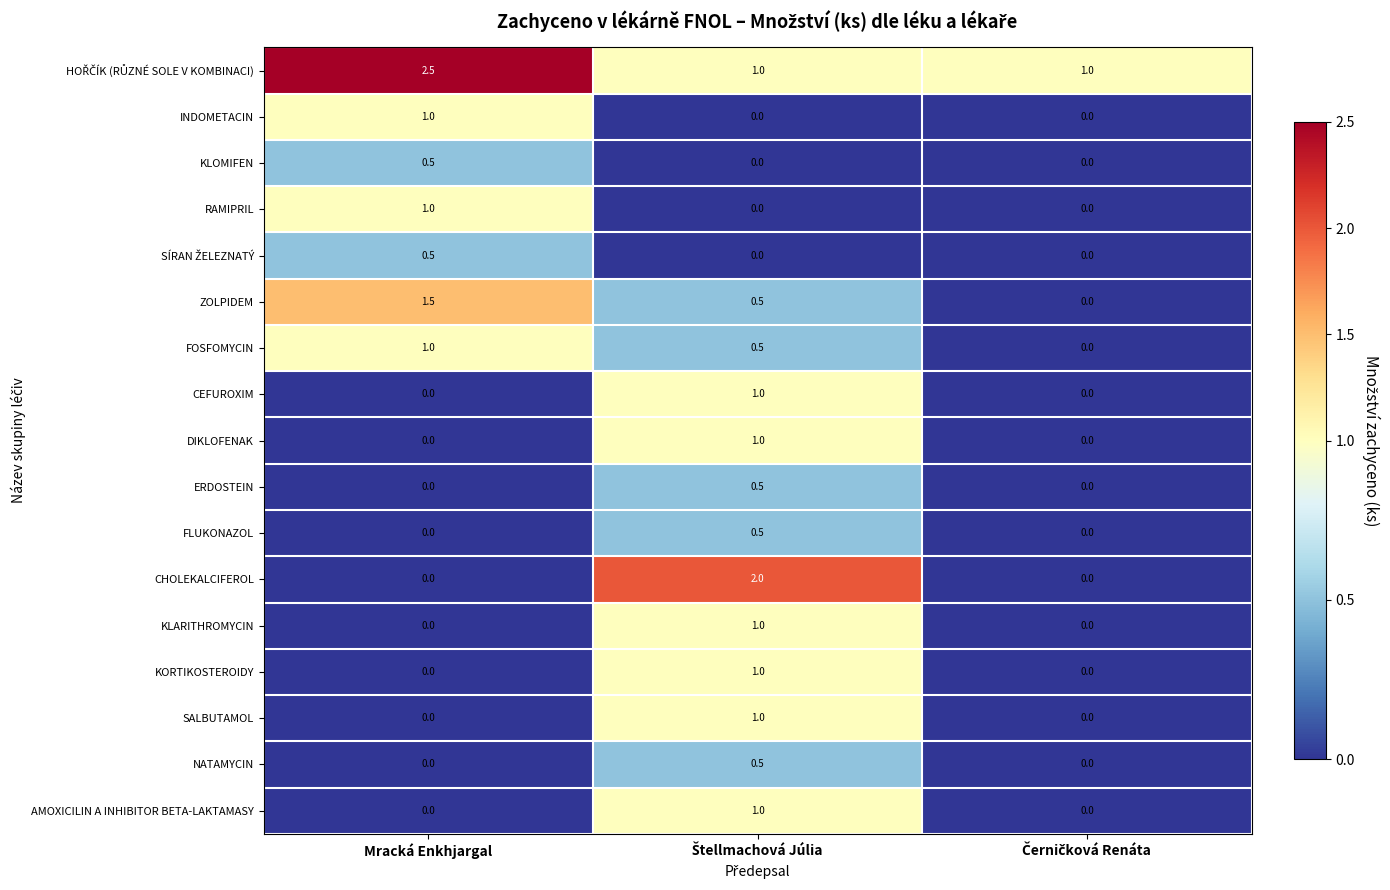

Which category has the highest value across all series?

Mracká Enkhjargal